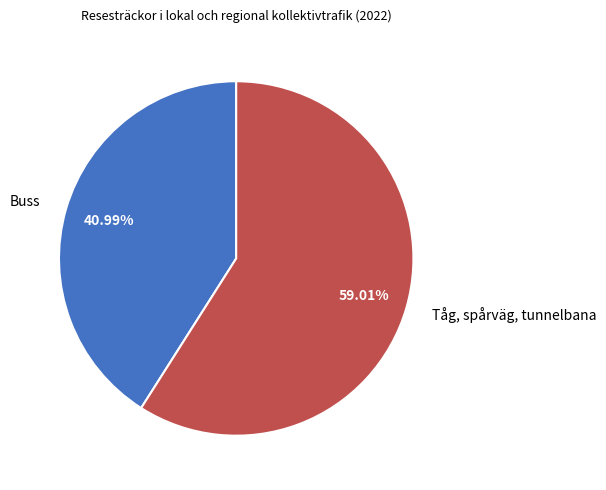

How many slices are in this pie chart?

2